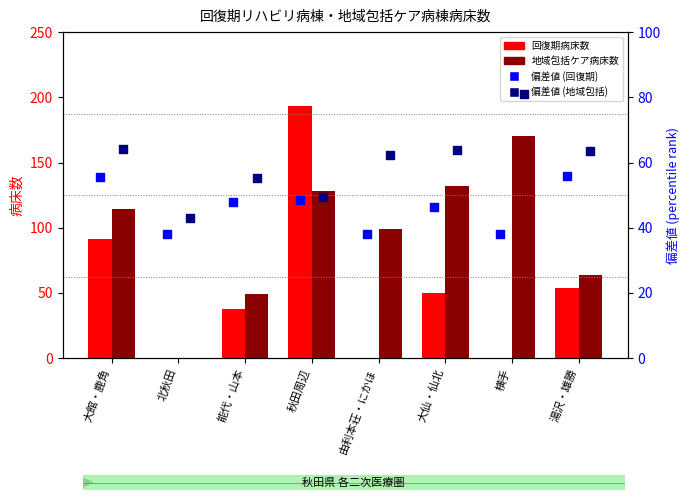

Which series contains the lowest Y value?

回復期病床数